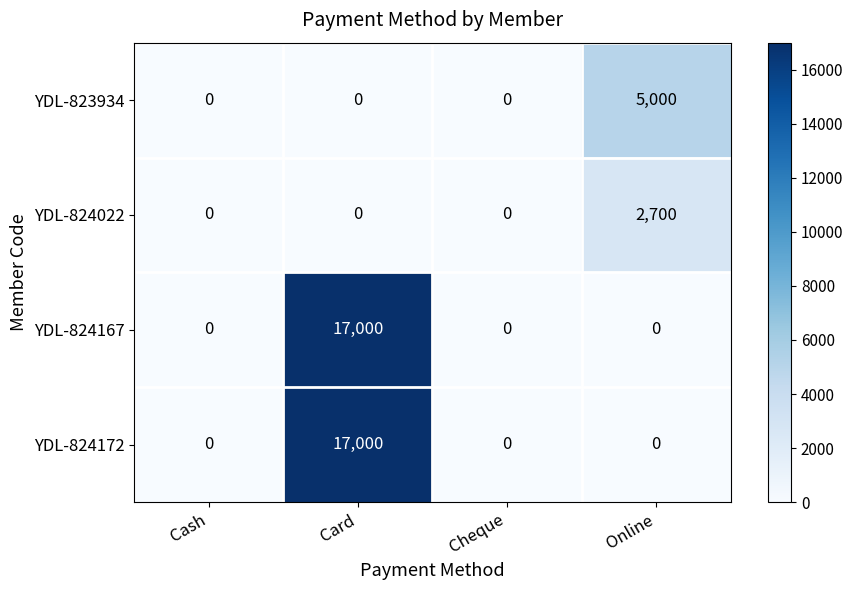

Count the YDL-823934 values in the range 0 to 5000.

4